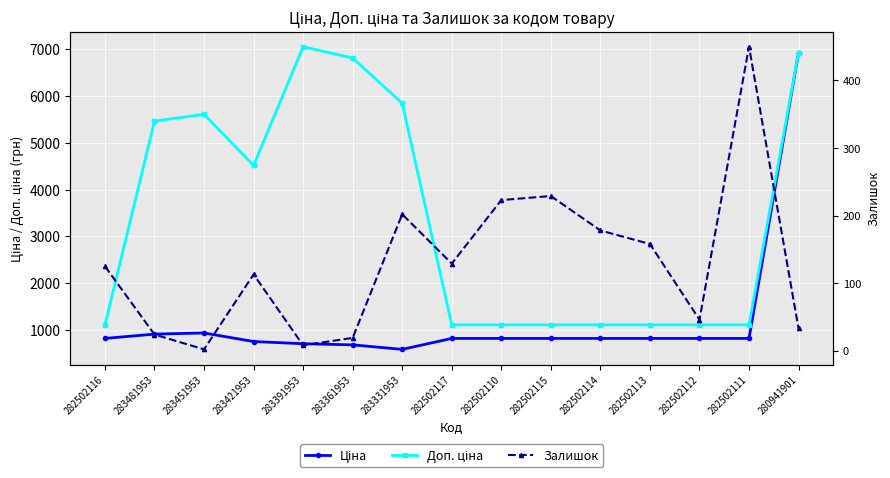

At which category is the sum across all series the highest?

280941901